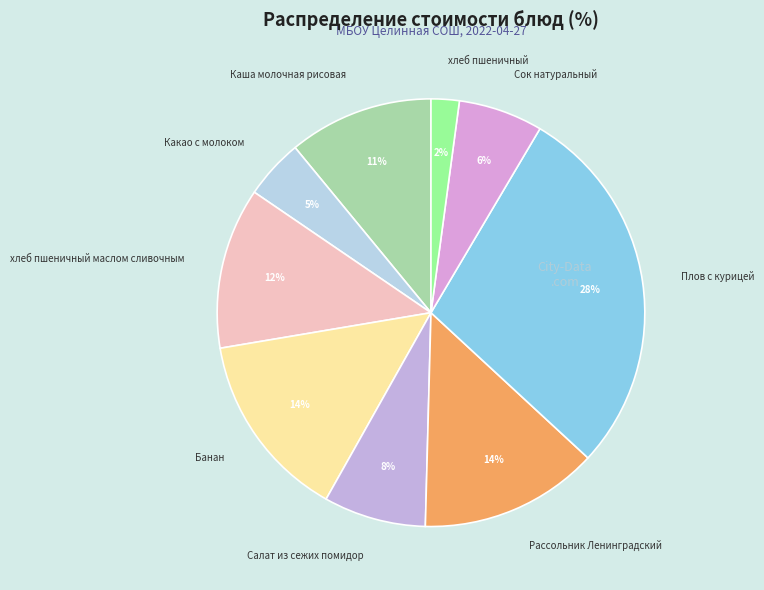

Do Каша молочная рисовая and Банан together represent more than half of the pie?

No